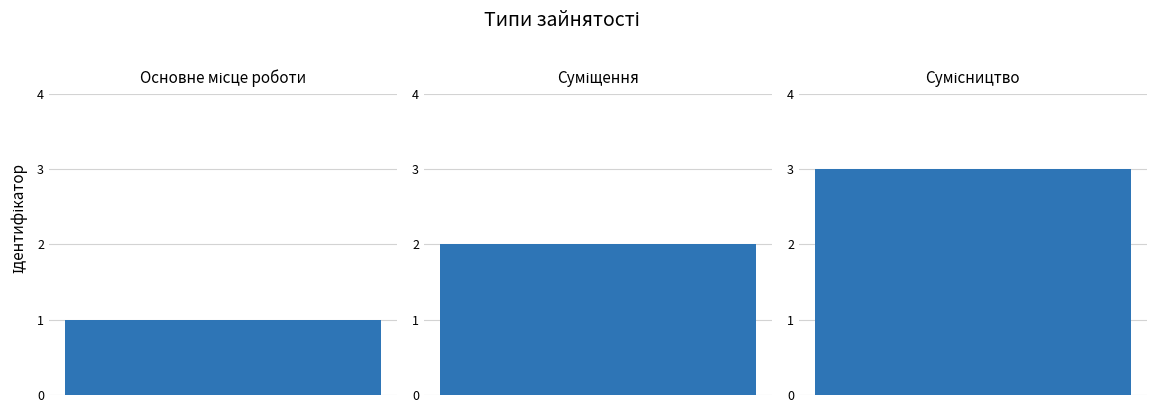

What value does the data have at Сумісництво?

3